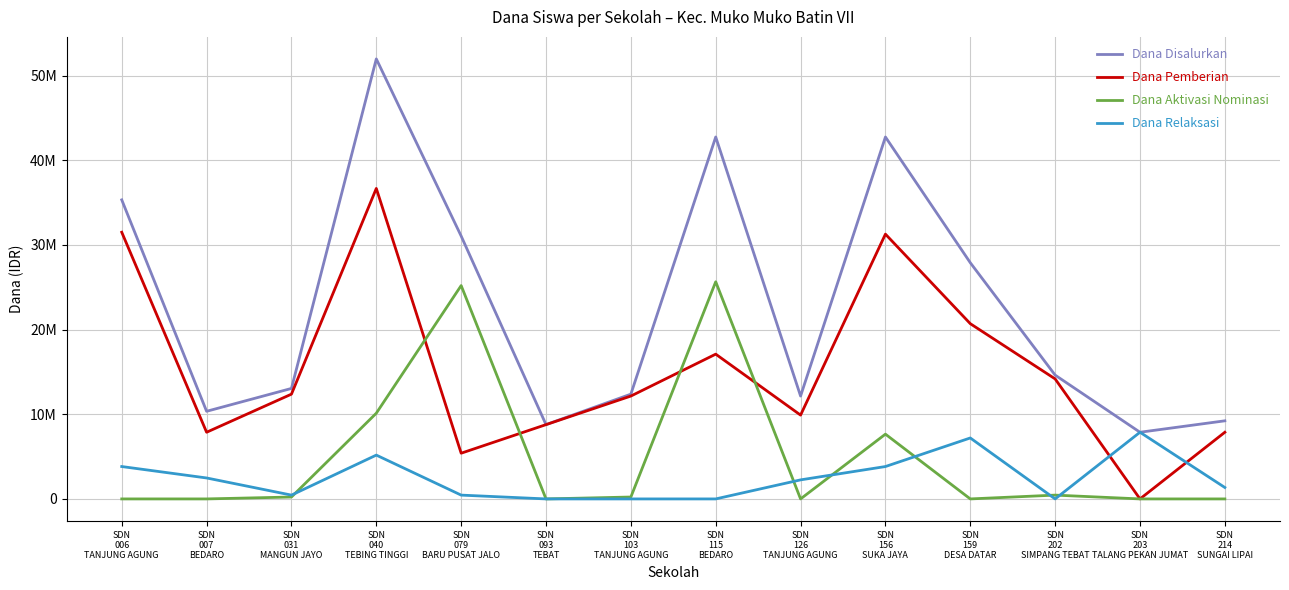

What is the total value across all series at SDN
079
BARU PUSAT JALO?

62100000